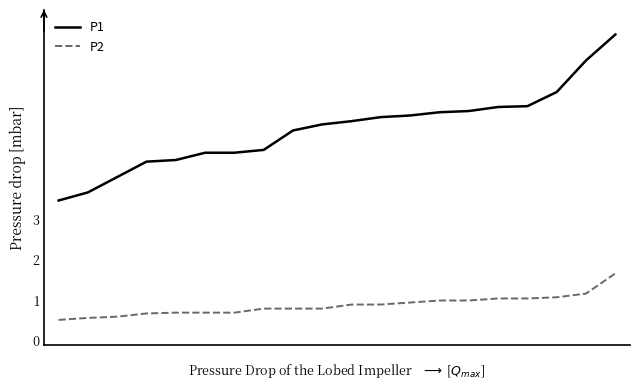

True or false: P1 and P2 intersect in this chart.

False